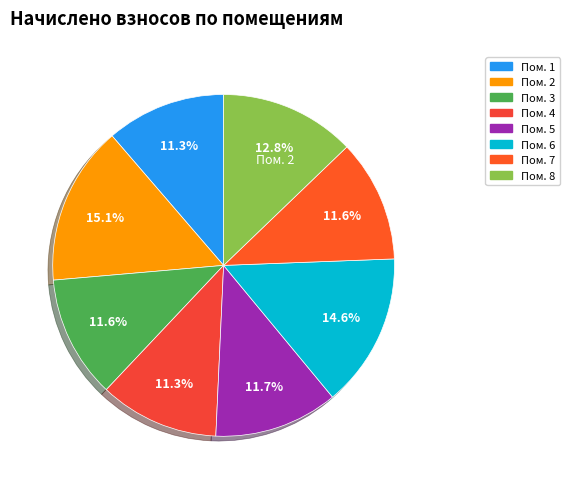

Count the number of slices in the pie.

8